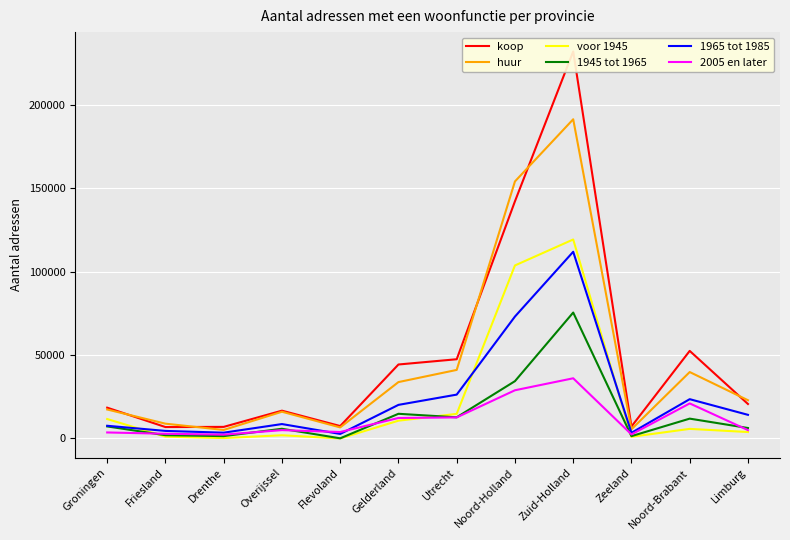

The 1945 tot 1965 series shows 14775 at Gelderland. True or false?

True